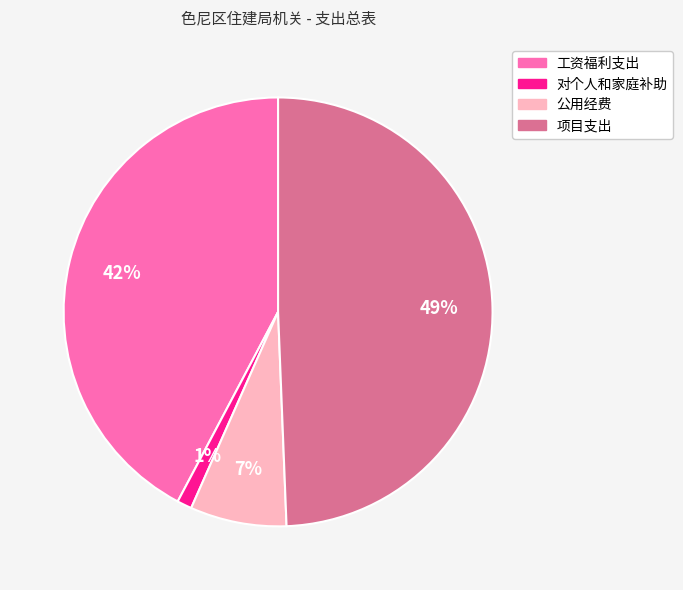

To the nearest percent, what percentage of the pie is 公用经费?

7%